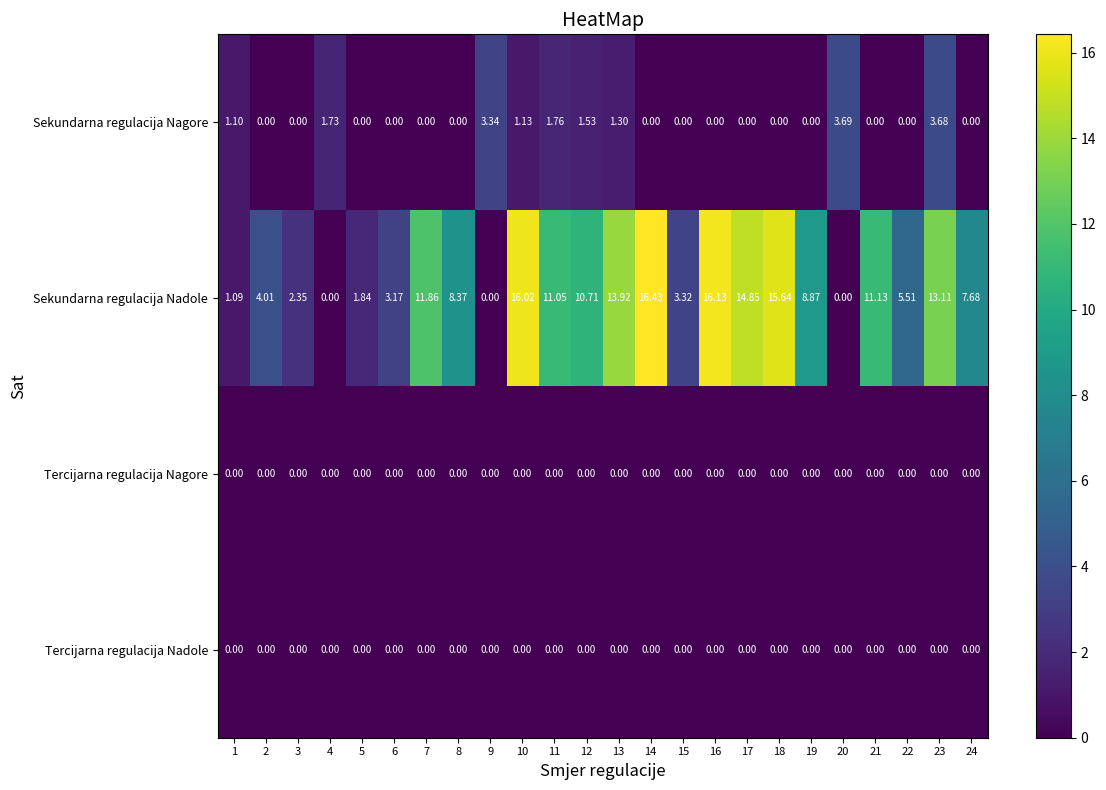

Which series has the largest total across all categories?

Sekundarna regulacija Nadole